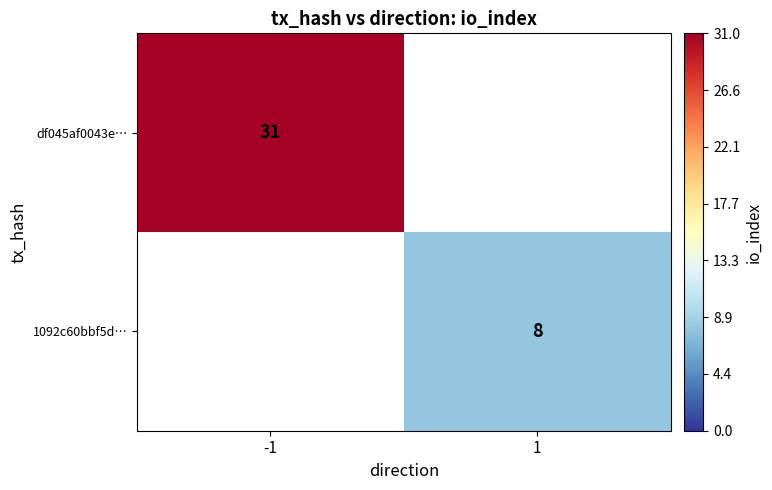

Is it true that 1092c60bbf5d… equals 8 at 1?

True